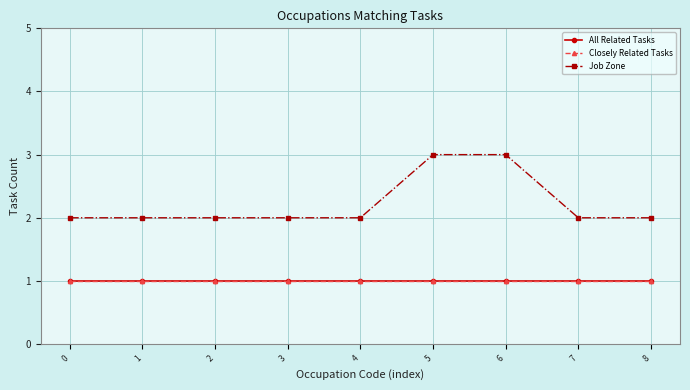

True or false: Job Zone has more than 0 points higher than both neighbors.

False